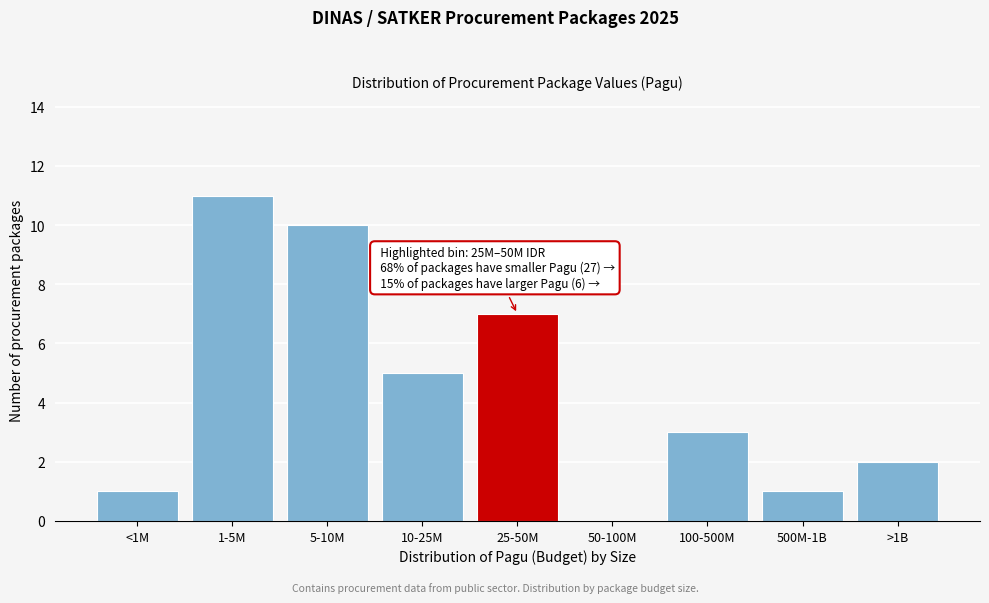

Reading left to right, list all the values displayed in this chart.

<1M=1	1-5M=11	5-10M=10	10-25M=5	25-50M=7	50-100M=0	100-500M=3	500M-1B=1	>1B=2